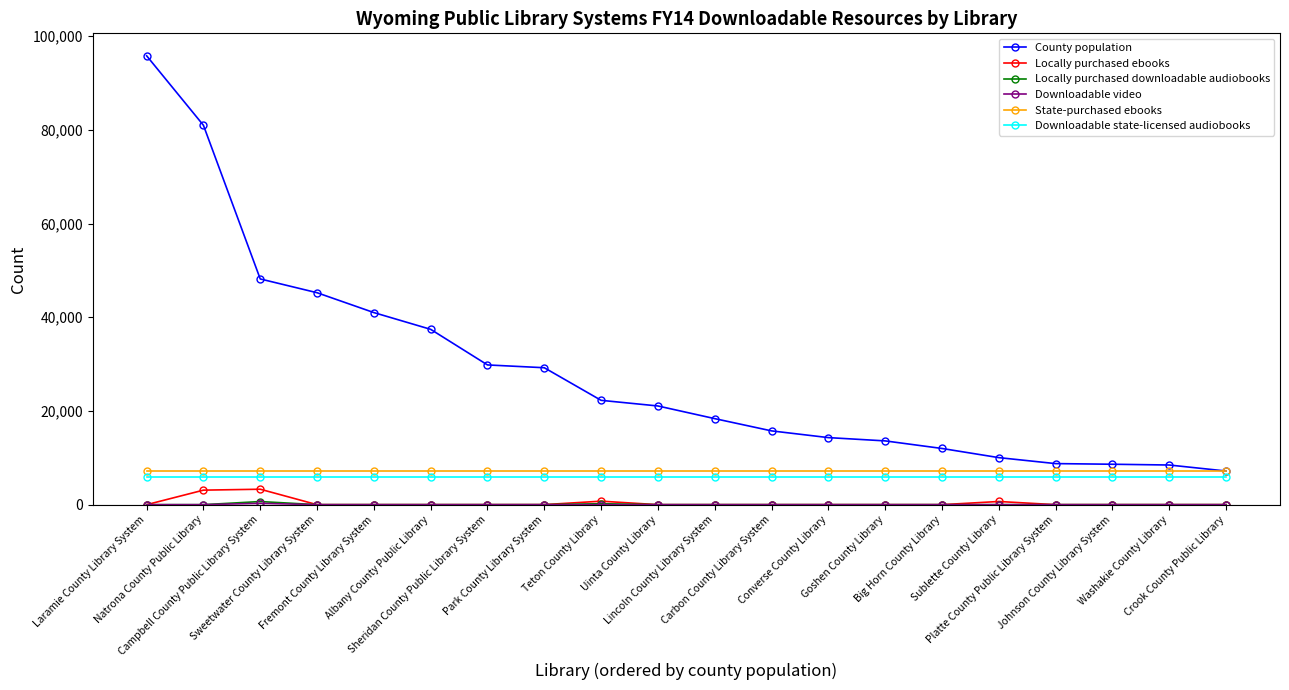

Which series has the widest spread of values?

County population